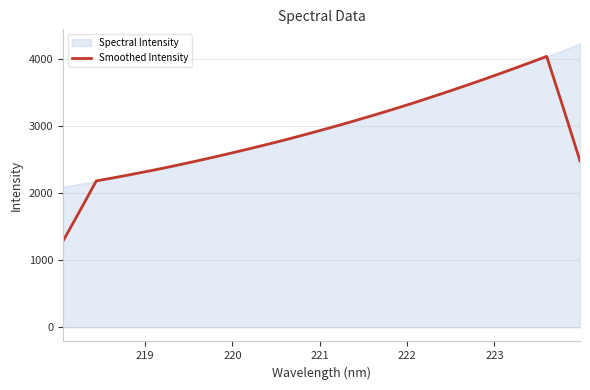

What is the minimum value for Smoothed Intensity?

1284.4